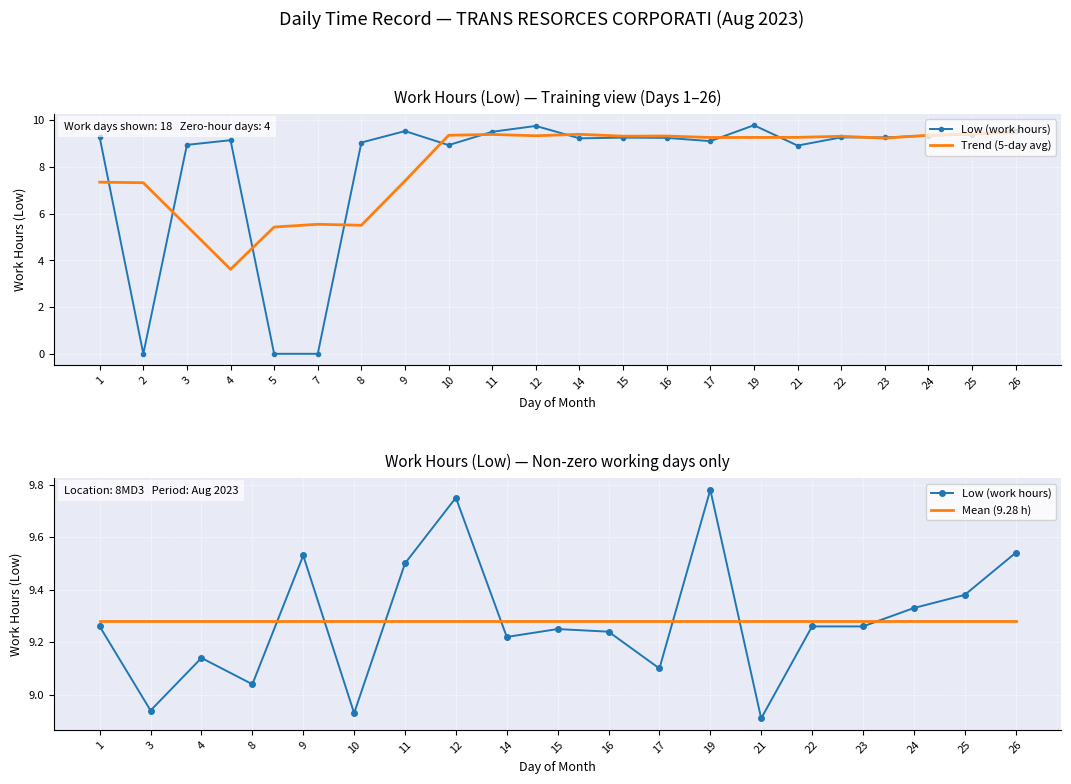

How many data points are less than 9?

6